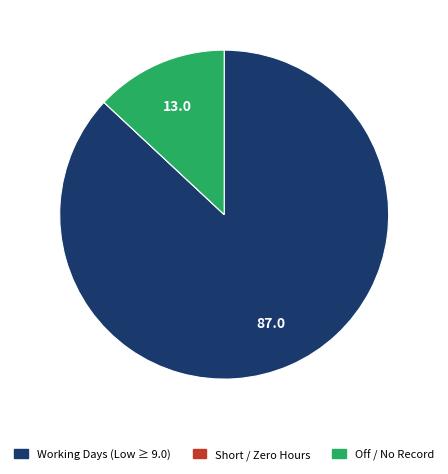

Is there any slice that represents more than half of the pie?

Yes